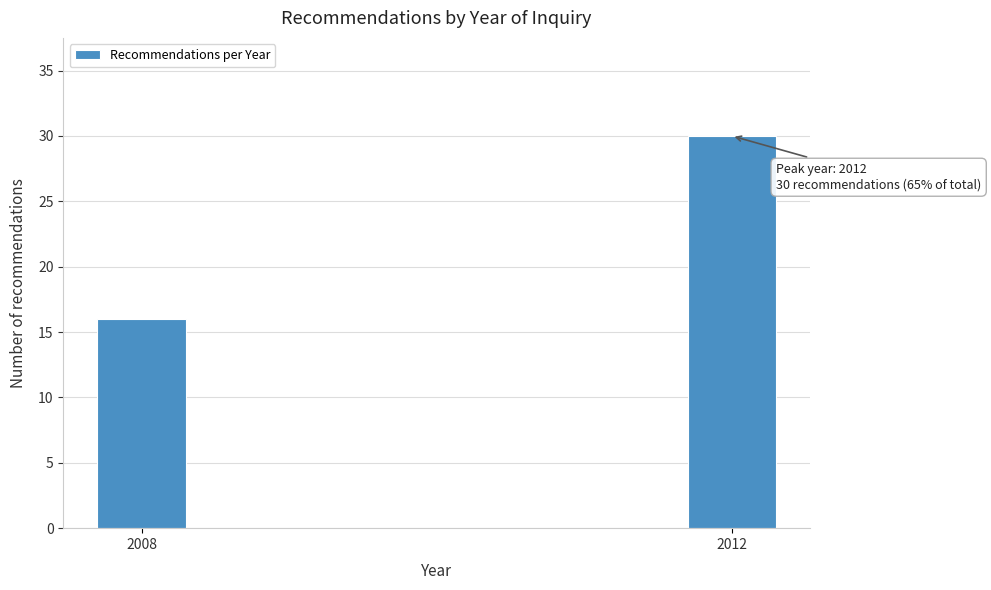

Reading left to right, list all the values displayed in this chart.

2008=16	2012=30